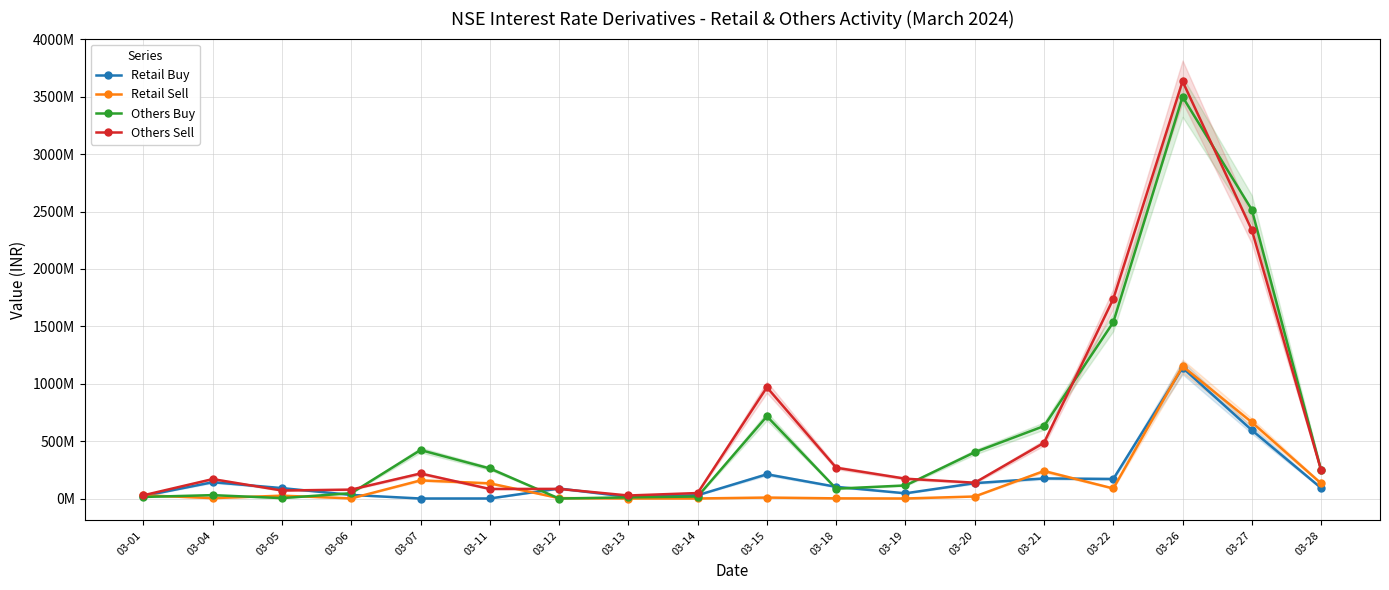

Which series has the largest total across all categories?

Others Sell